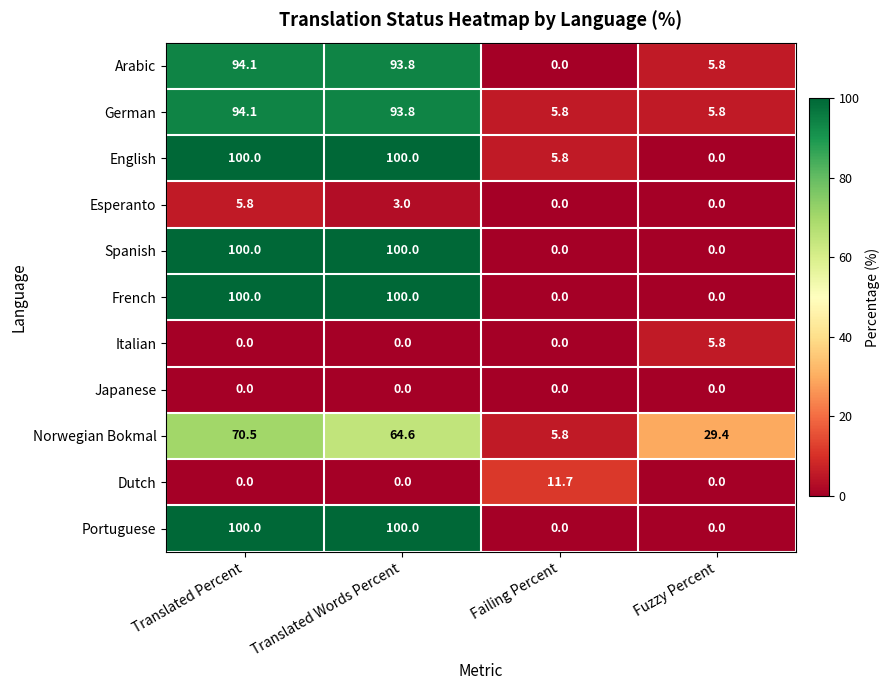

What is the difference between the Portuguese values at Fuzzy Percent and Translated Words Percent?

100.0